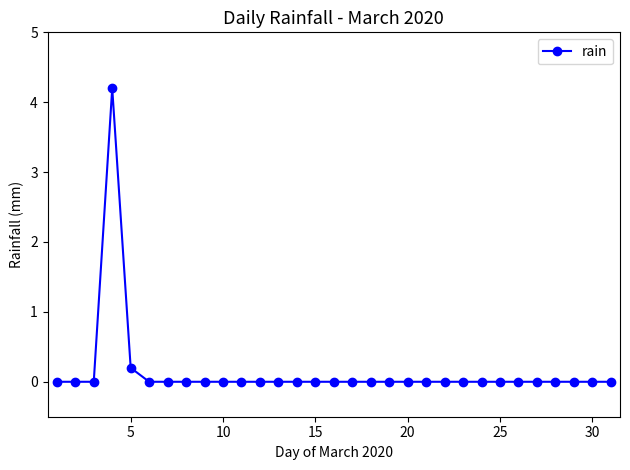

What is the maximum value shown in the chart?

4.2